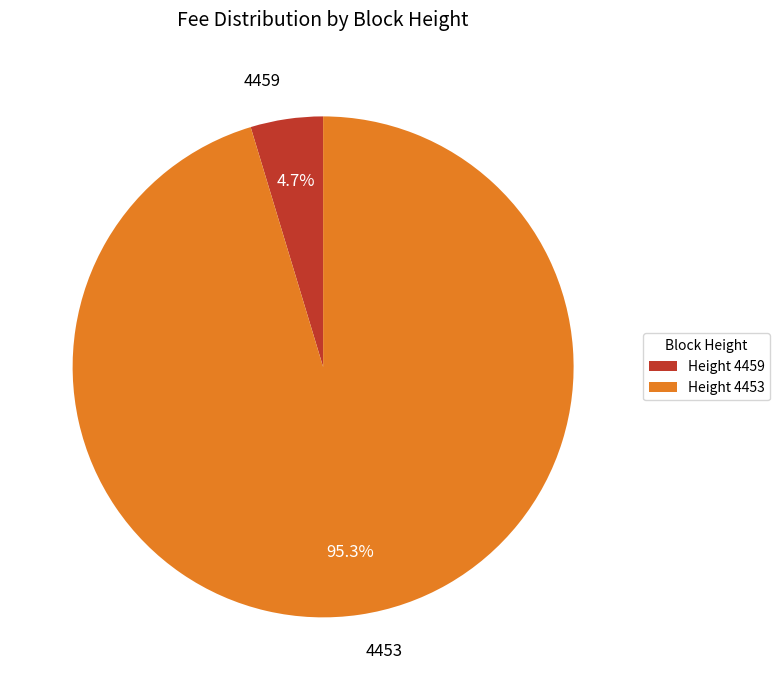

Is there any slice that represents more than half of the pie?

Yes